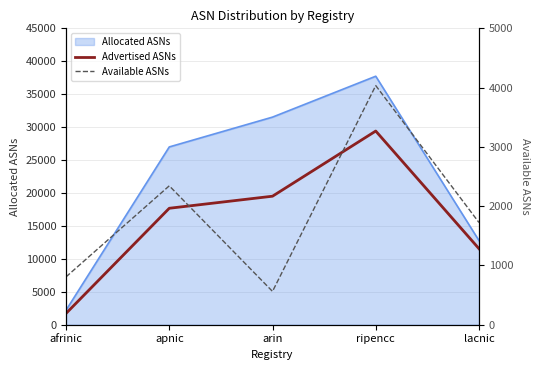

Is the value of Advertised ASNs at apnic greater than the value of Available ASNs at apnic?

Yes